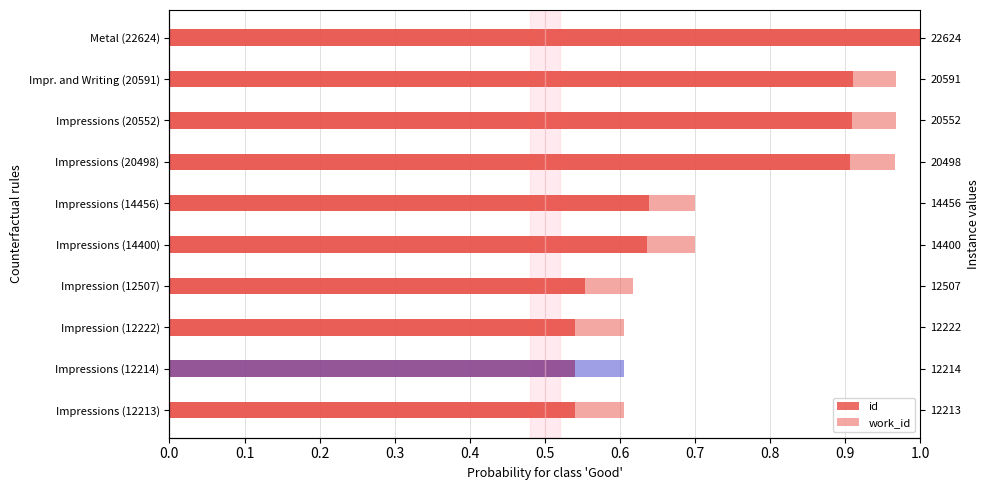

The value of work_id at Impressions (20498) is 1.0. True or false?

True